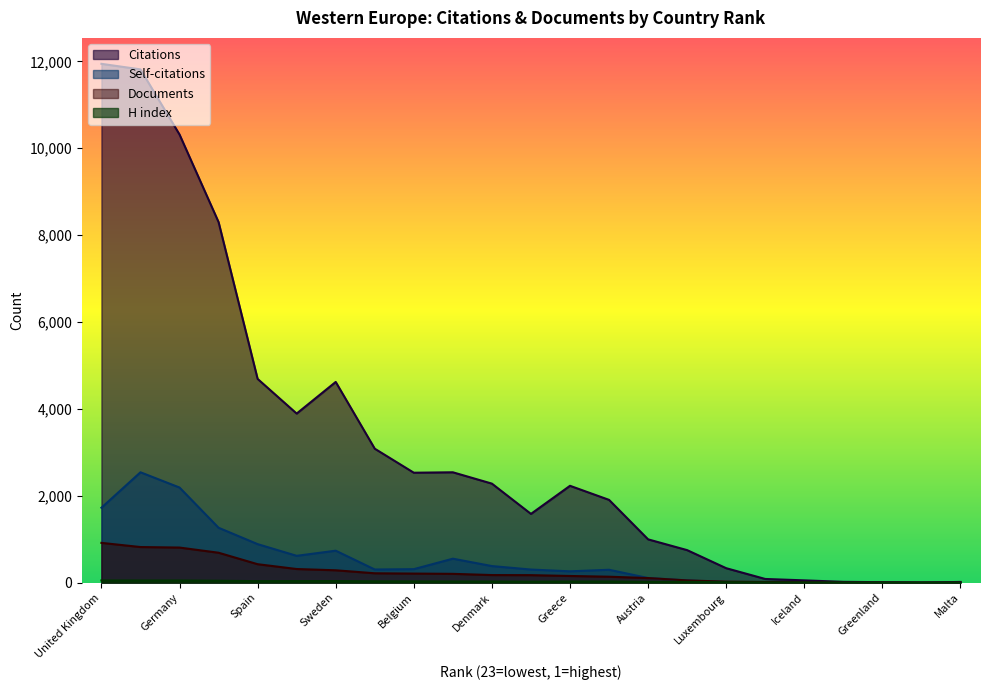

What are all the series names shown in the legend?

Citations, Self-citations, Documents, H index